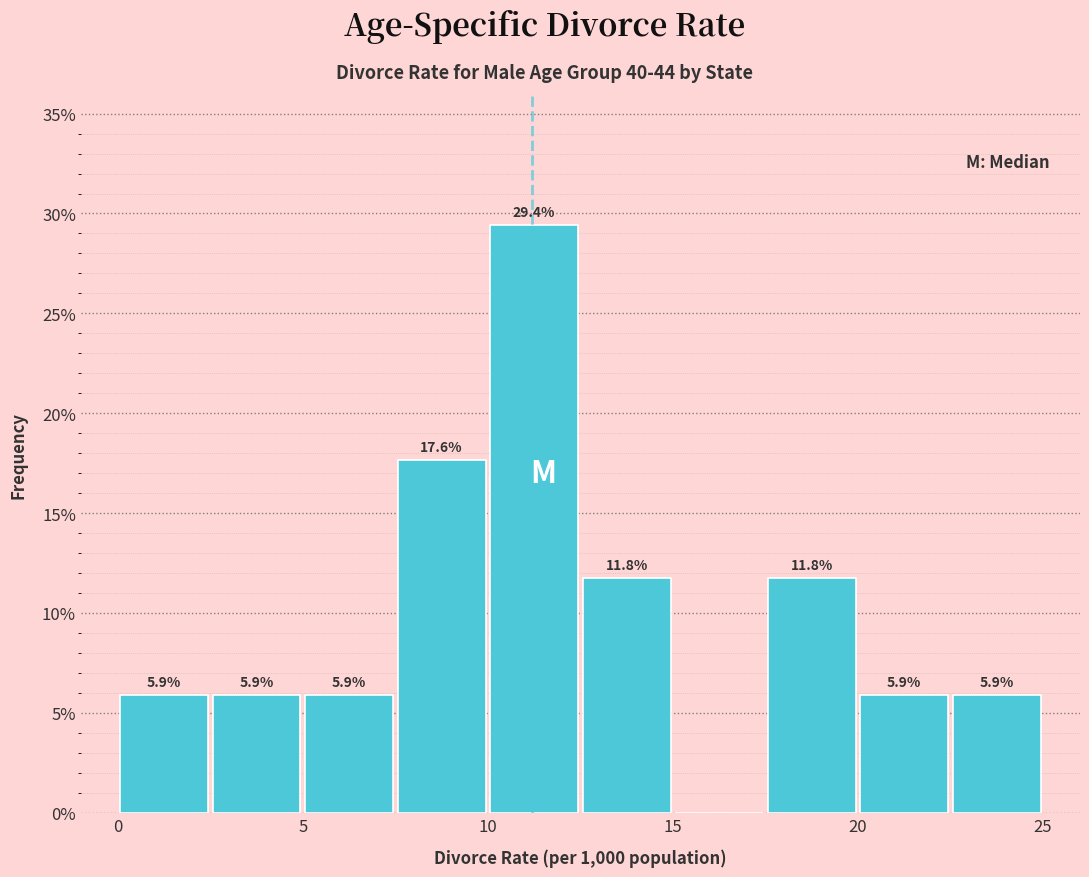

Which range on the x-axis has the tallest bar?

10.0 to 12.5